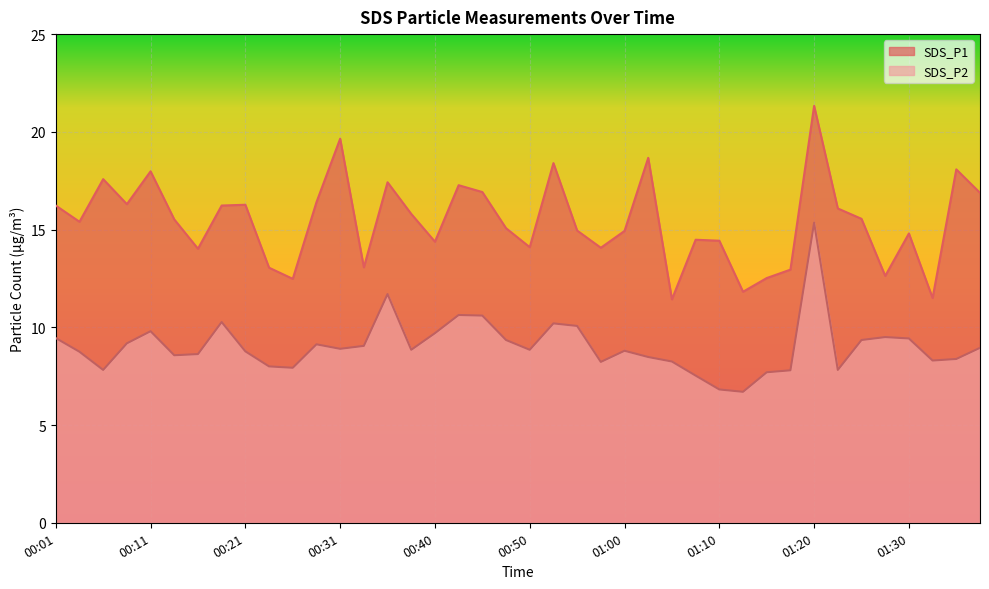

Rank the series by their maximum value, from highest to lowest.

SDS_P1, SDS_P2